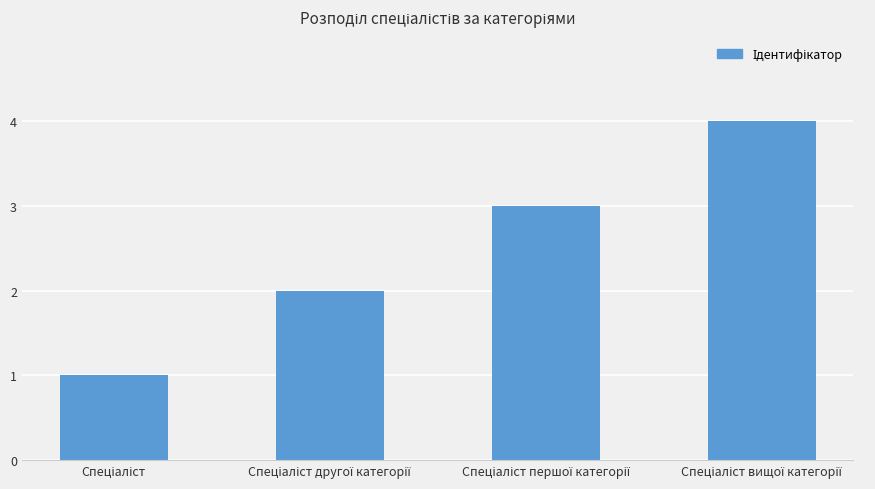

What is the sum of all values?

10